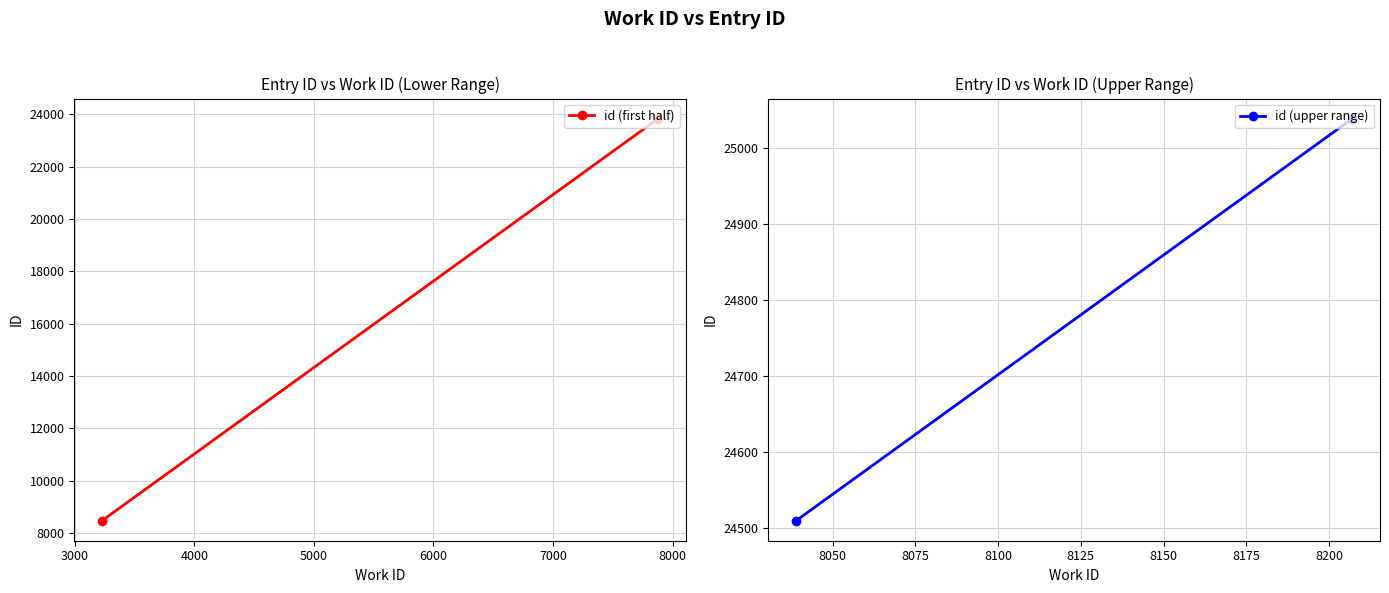

How many lines are shown in the chart?

2